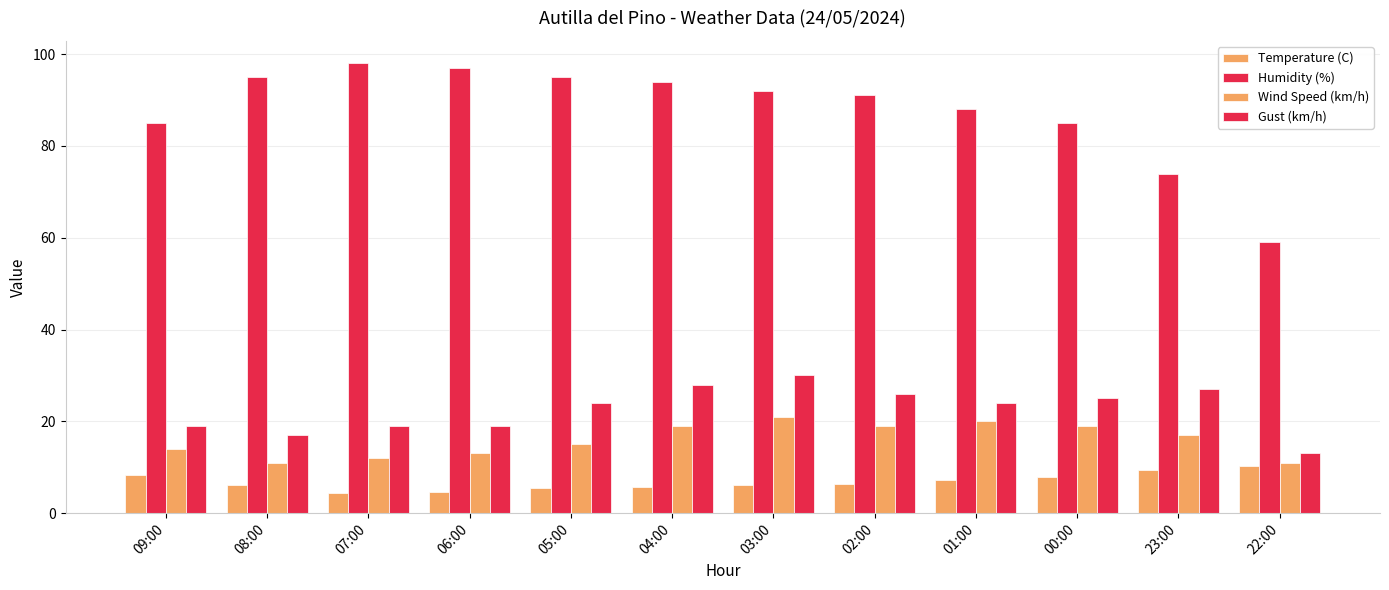

Which series changed the most between 00:00 and 22:00?

Humidity (%)